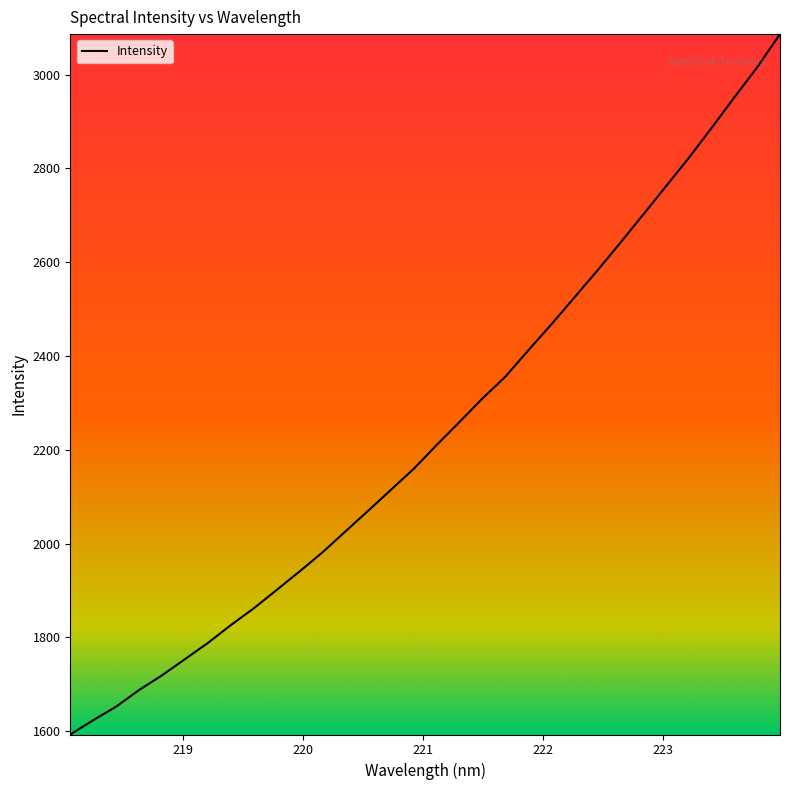

What is the greatest value displayed?

3086.6